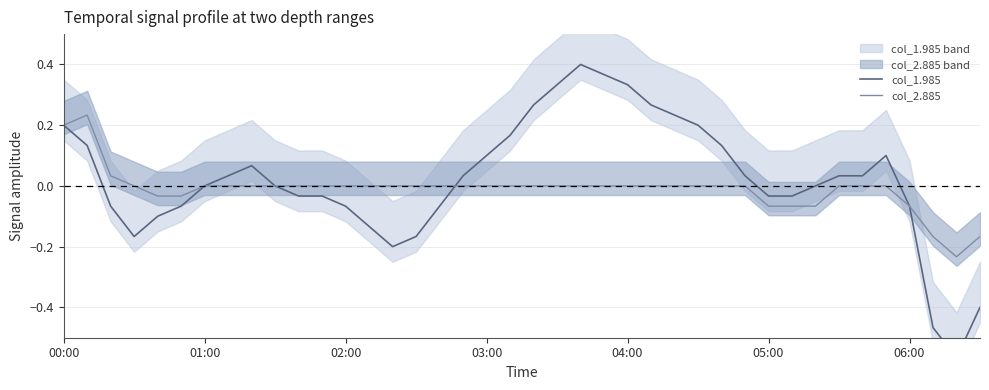

Is it true that col_2.885 equals -0.0 at 06:00?

False